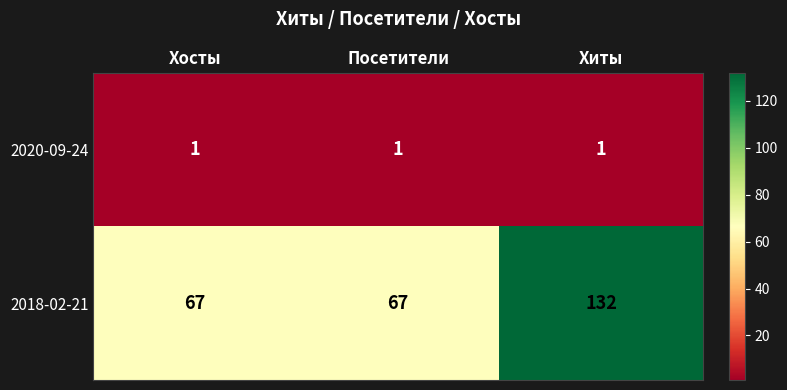

True or false: 2018-02-21 has a value of 67 at Хосты.

True